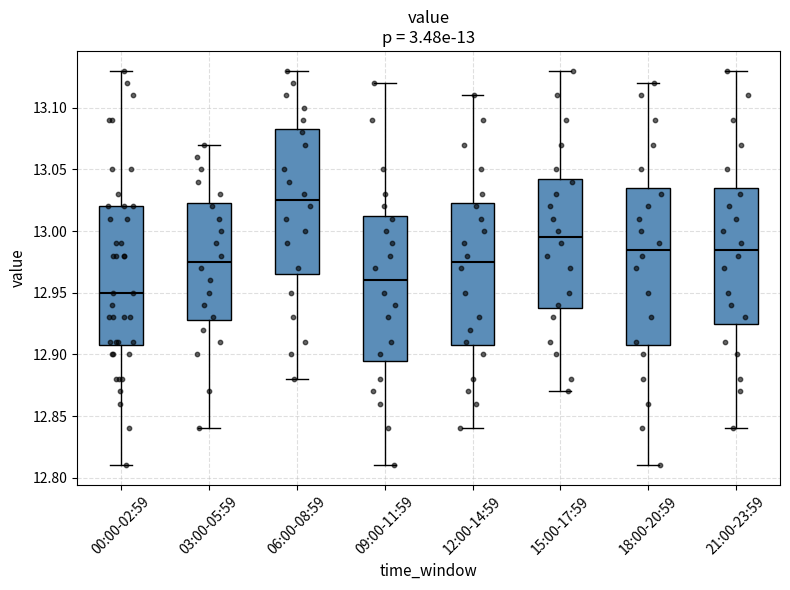

Comparing the boxes themselves (not the whiskers), which one is the tallest?

18:00-20:59